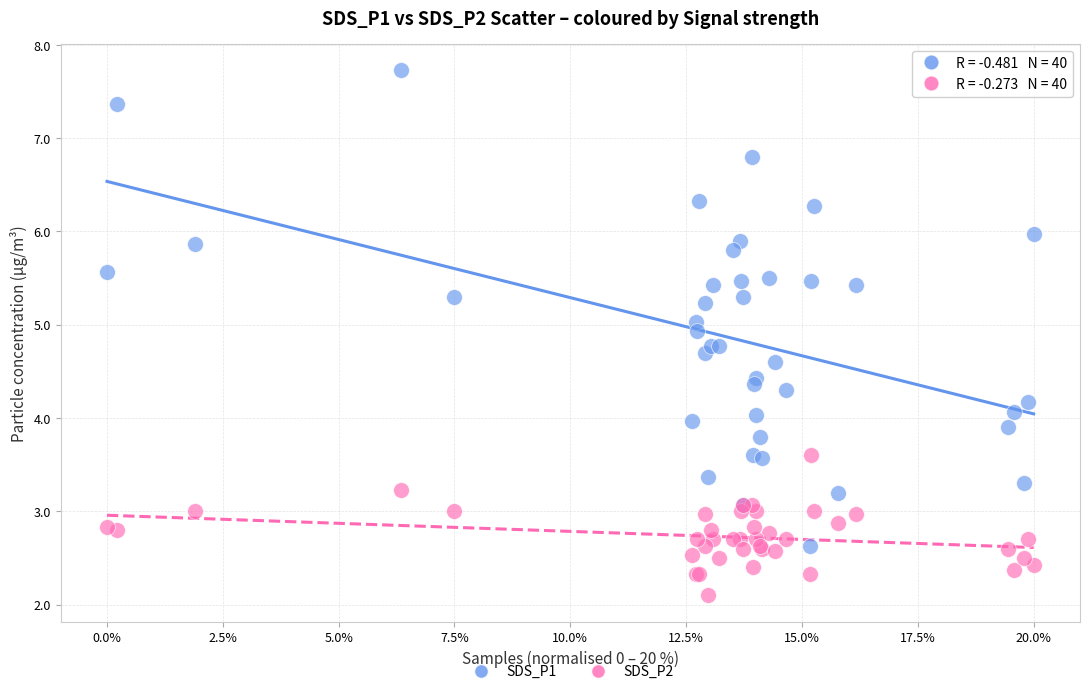

Which series contains the lowest Y value?

SDS_P2